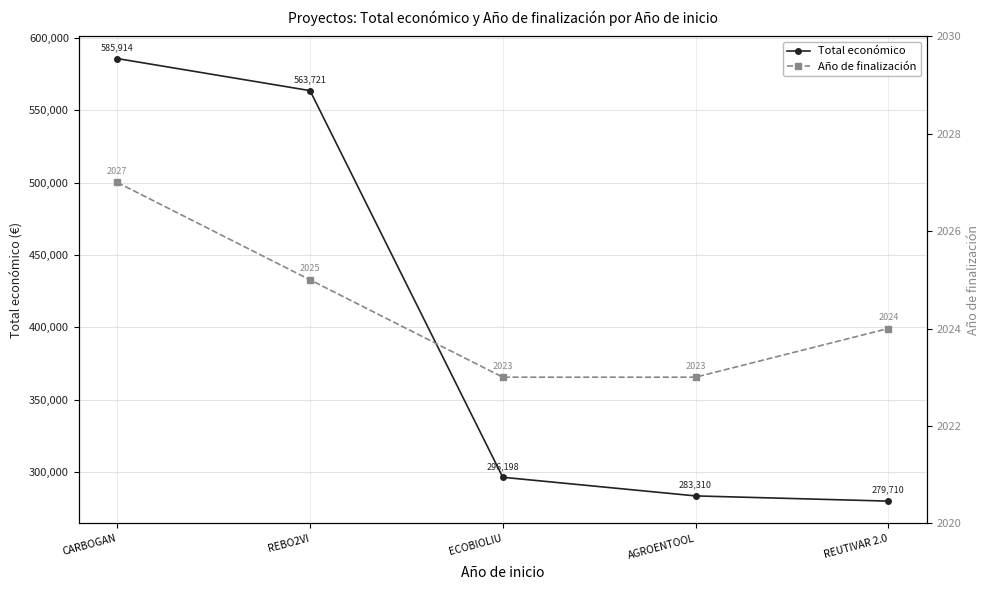

Which series has the widest spread of values?

Total económico